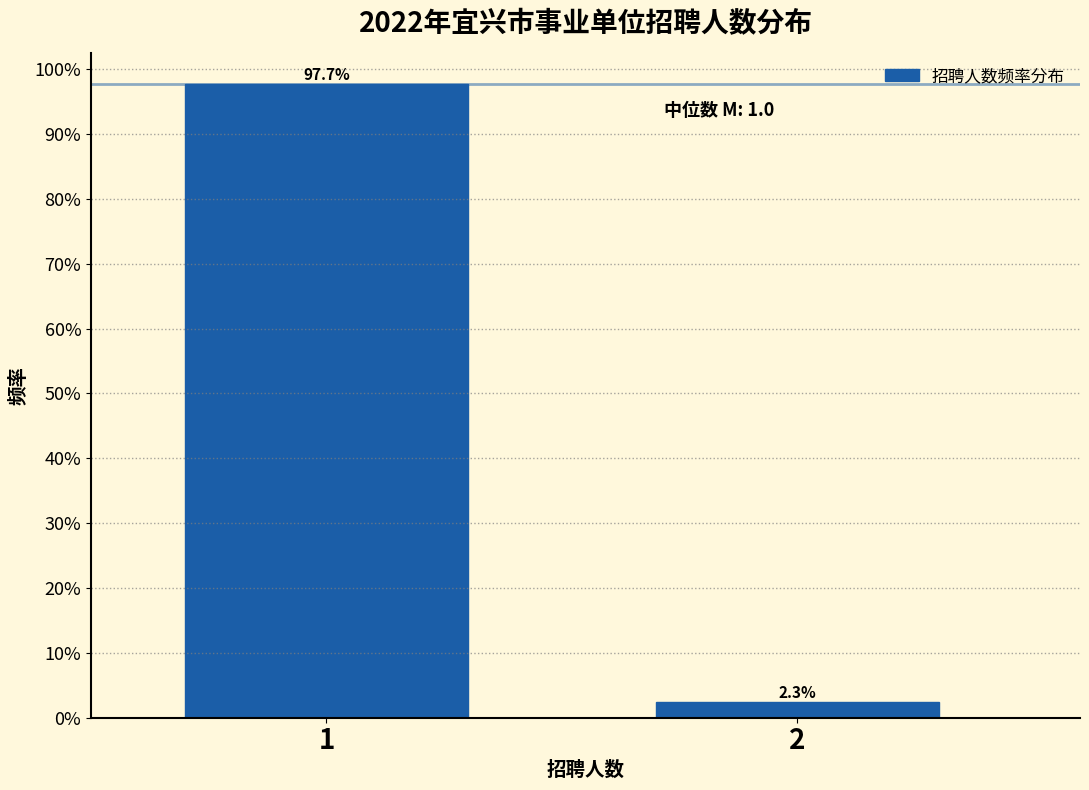

Does the chart contain any negative values?

No